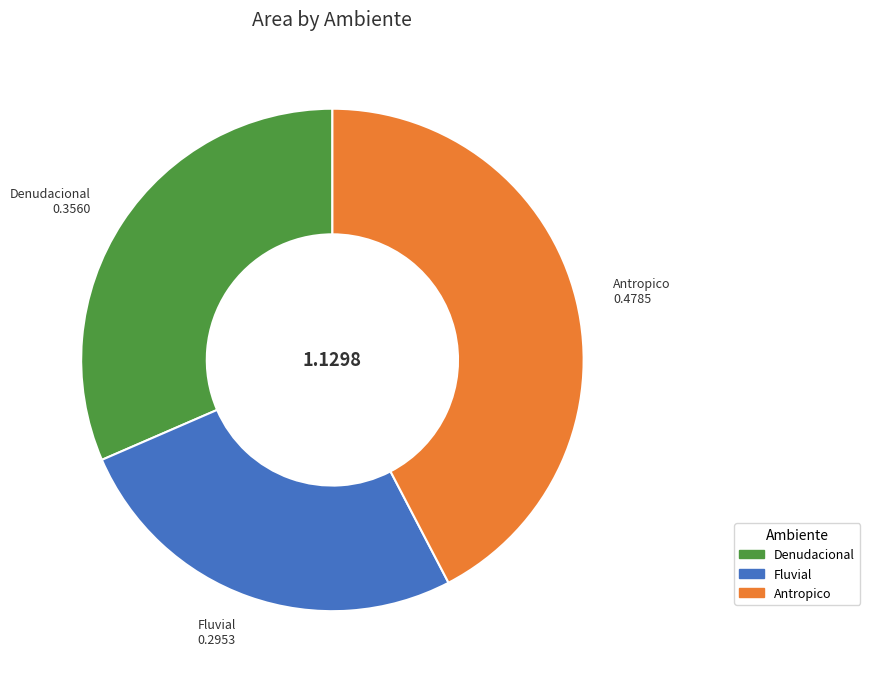

Do Antropico and Denudacional together represent more than half of the pie?

Yes